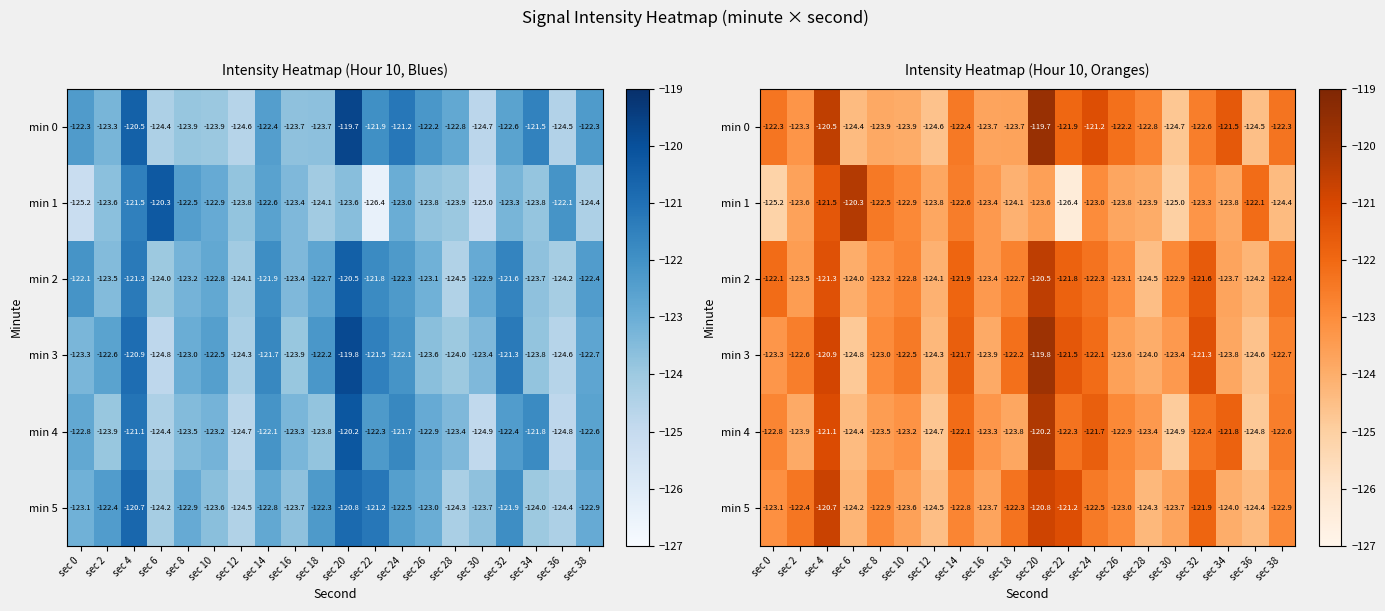

The value of min 5 at sec 12 is -188.9. True or false?

False